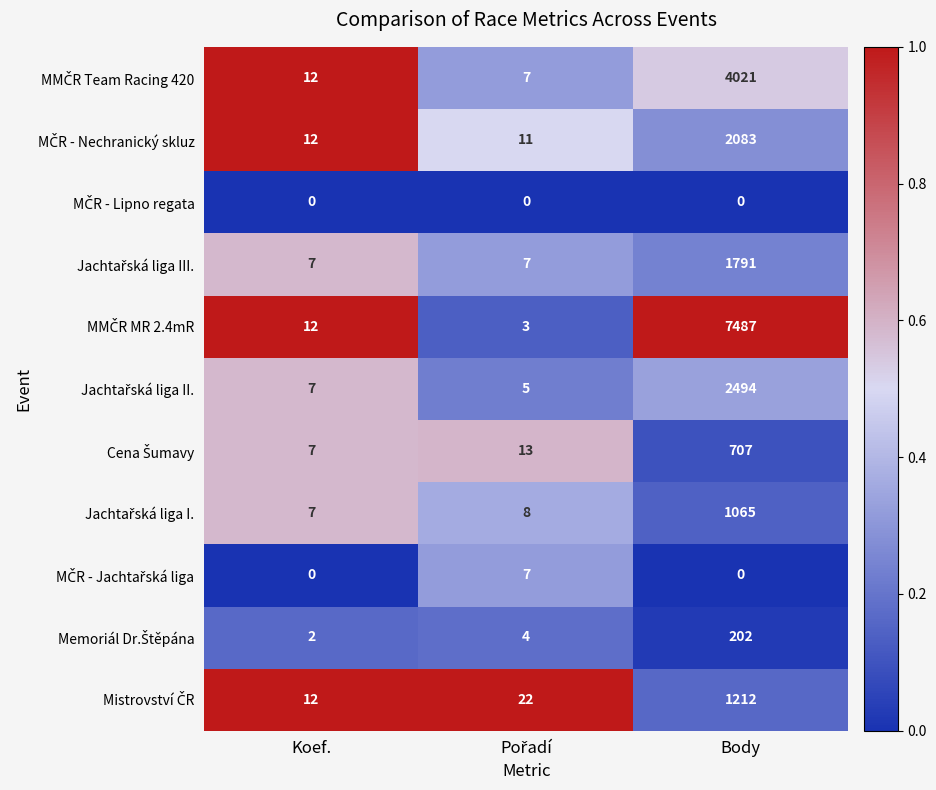

What is the total value across all series at Koef.?

78